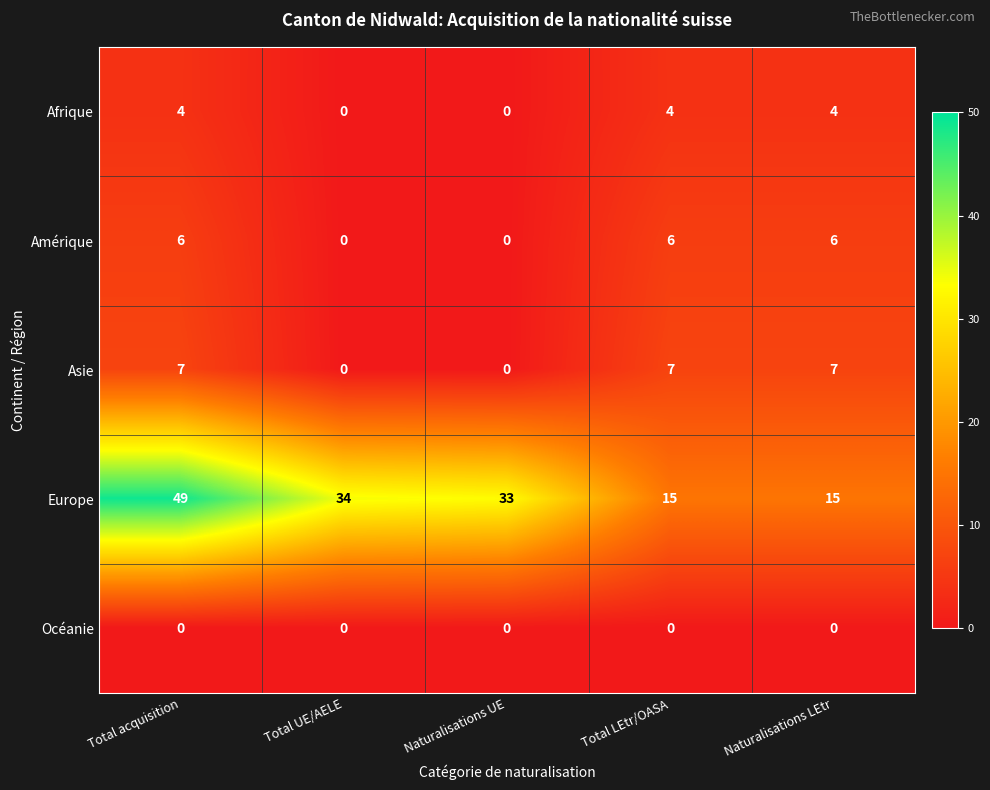

What is the spread (max minus min) of values at Total UE/AELE?

34